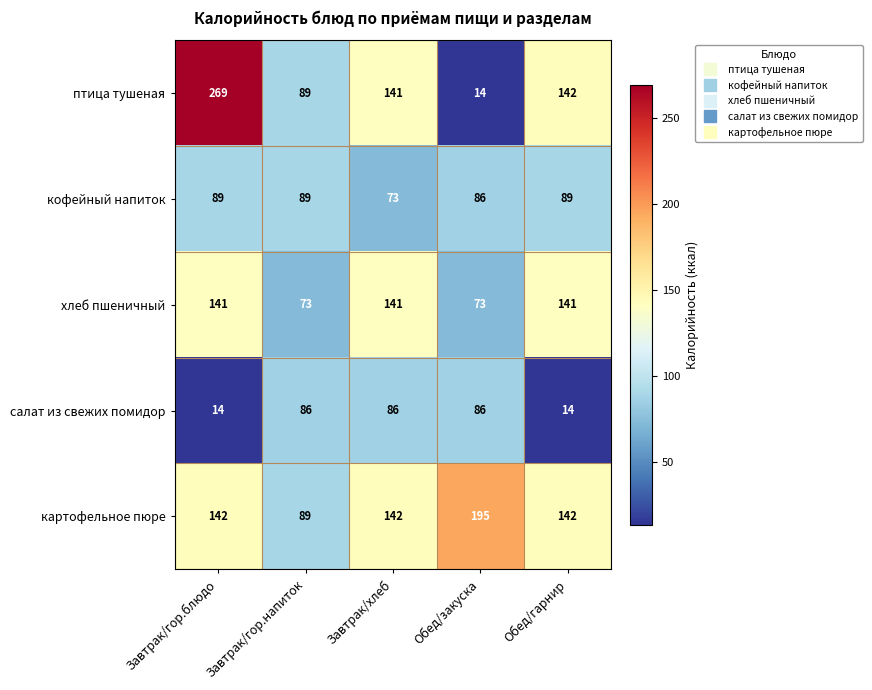

The value of хлеб пшеничный at Завтрак/гор.блюдо is 50. True or false?

False